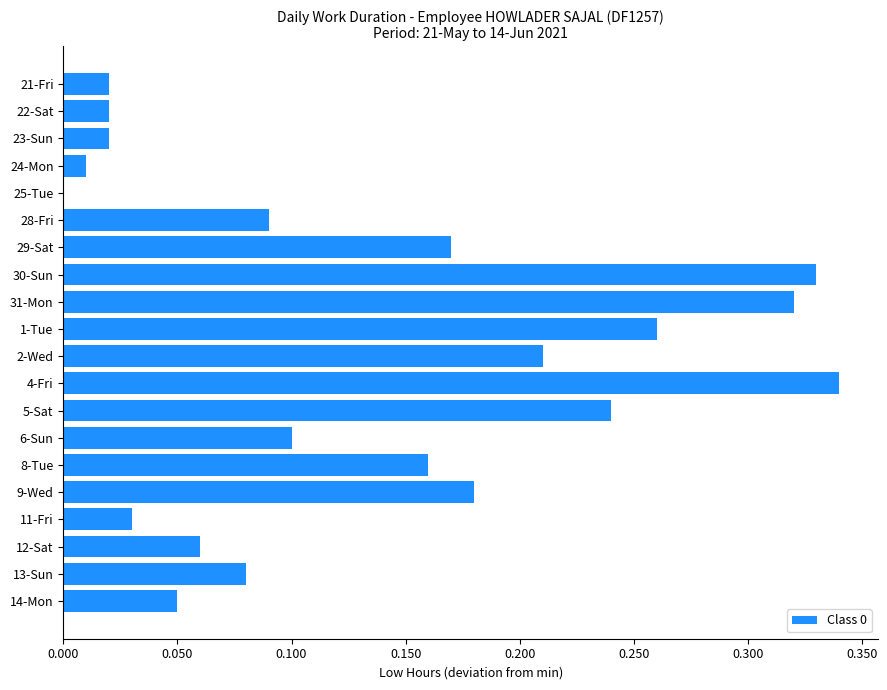

Which has a higher value, 28-Fri or 4-Fri?

4-Fri